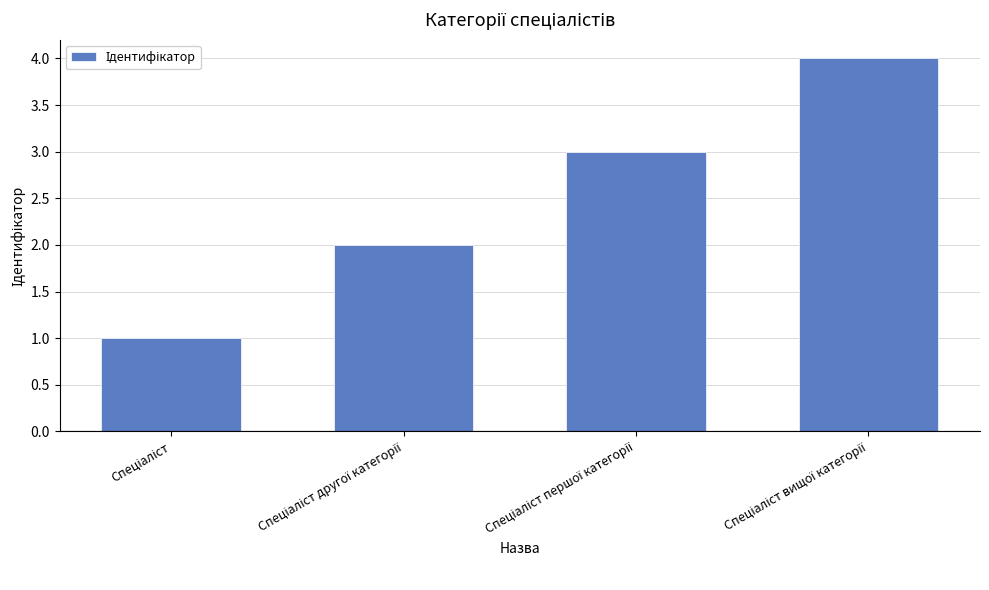

What is the sum of all values?

10